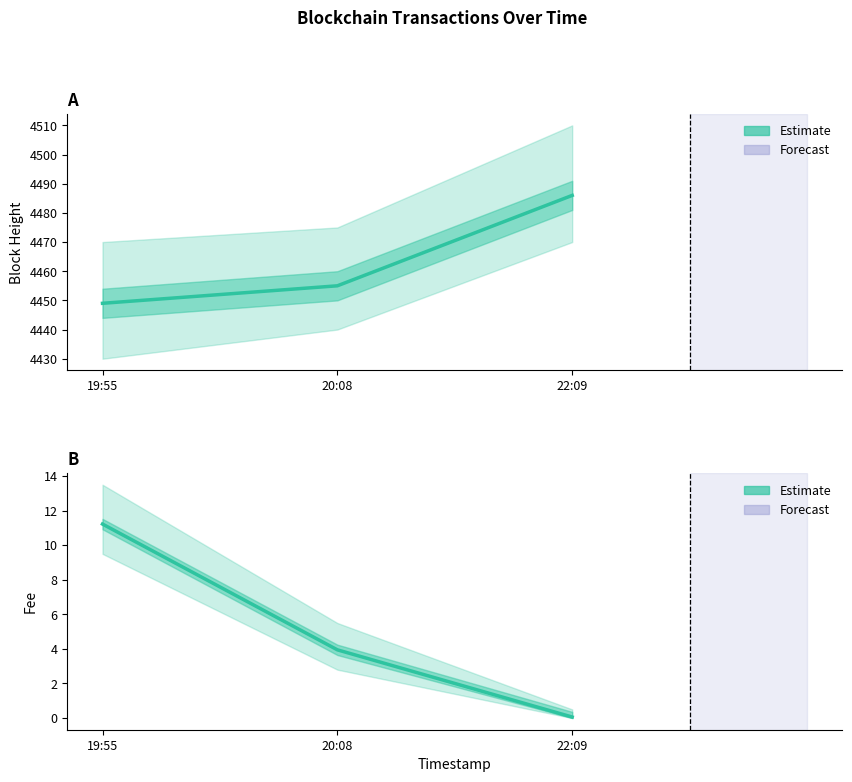

Reading left to right, extract all data points from this chart.

Height (Estimate): 4449.0	4455.0	4486.0
Fee (Estimate): 11.2	3.9	0.1